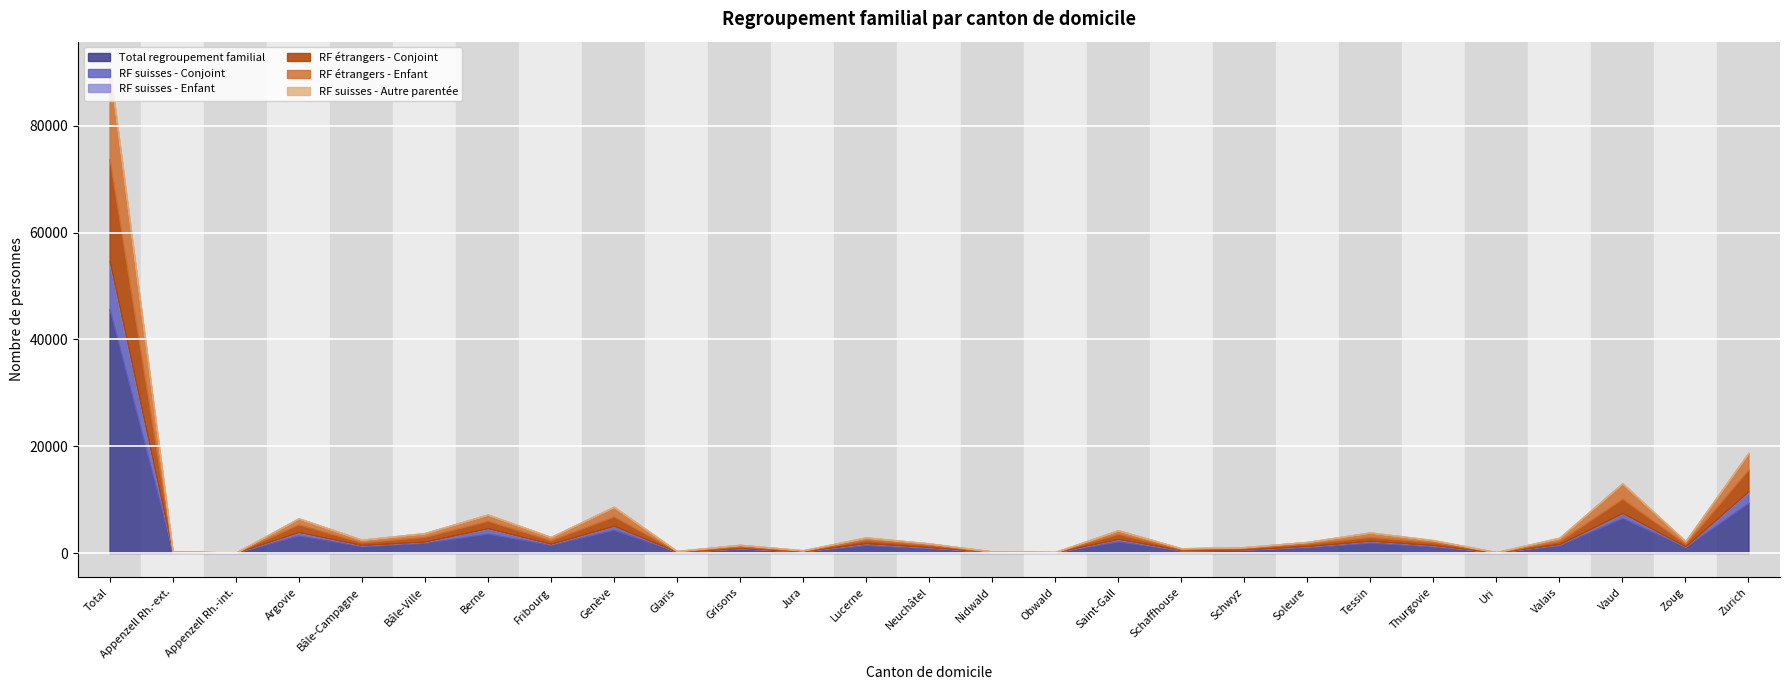

Where is Total regroupement familial nearest to the value 22837?

Zurich